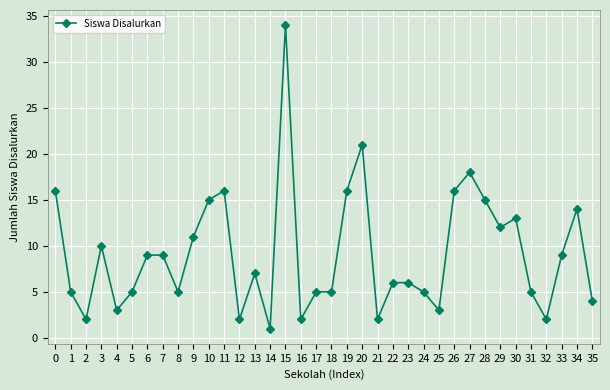

Reading left to right, extract all data points from this chart.

0=16	1=5	2=2	3=10	4=3	5=5	6=9	7=9	8=5	9=11	10=15	11=16	12=2	13=7	14=1	15=34	16=2	17=5	18=5	19=16	20=21	21=2	22=6	23=6	24=5	25=3	26=16	27=18	28=15	29=12	30=13	31=5	32=2	33=9	34=14	35=4